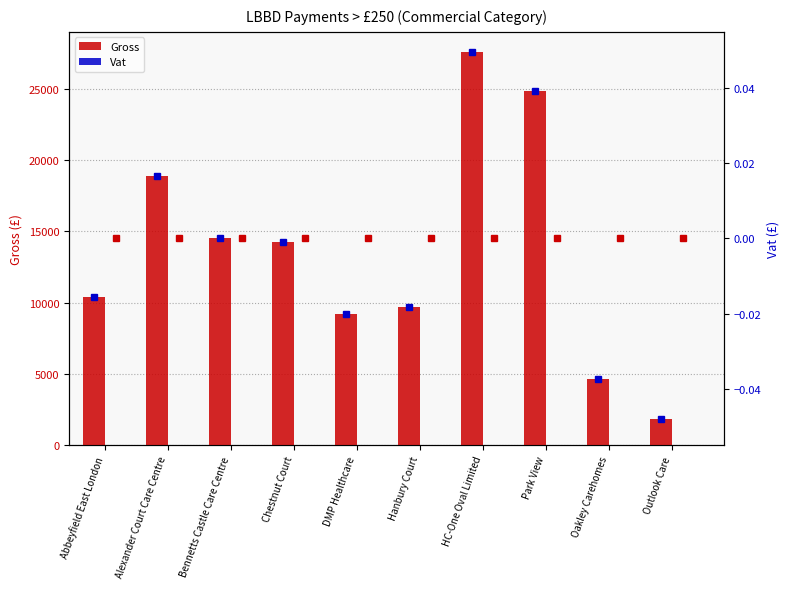

At Chestnut Court, list the series in order from largest to smallest.

Gross, Vat